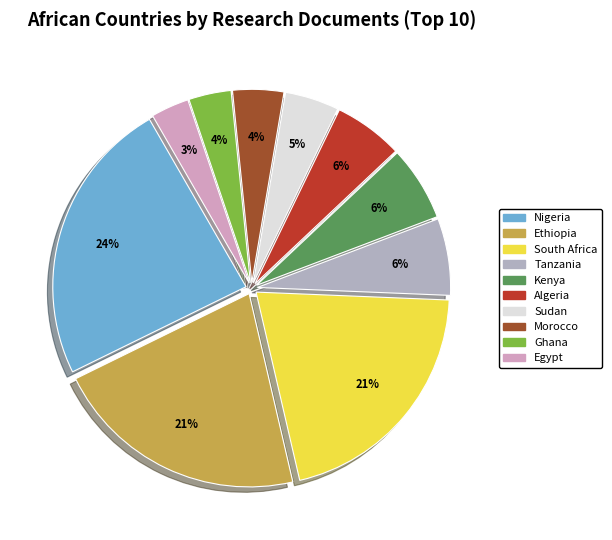

The South Africa slice represents 1% of the pie. True or false?

False